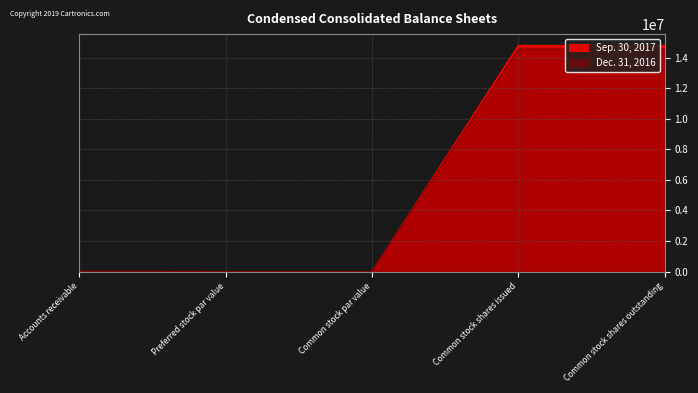

What position from the left is Common stock par value?

3